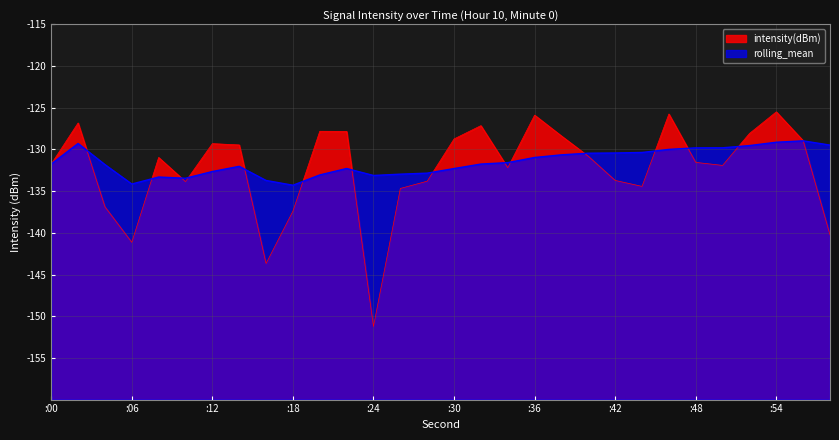

What is the difference between the second highest and second lowest values in the rolling_mean series?

5.0